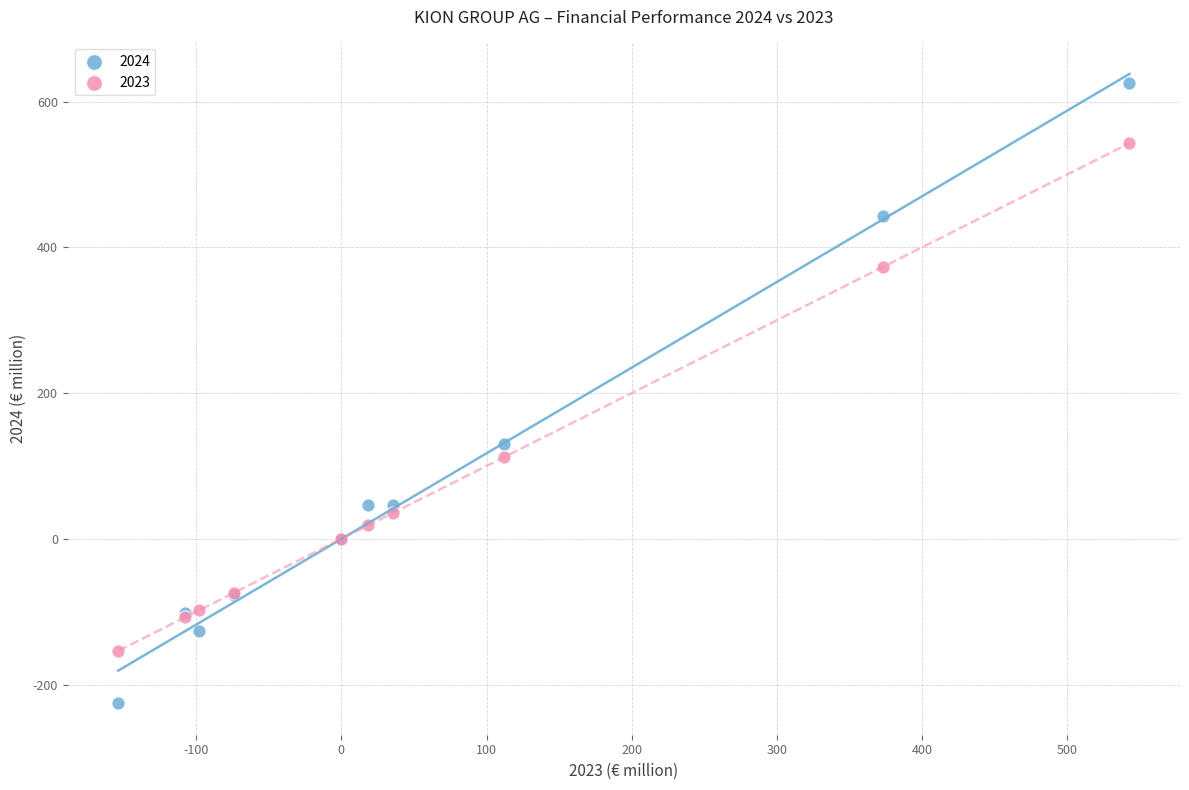

What are all the series names shown in the legend?

2024, 2023